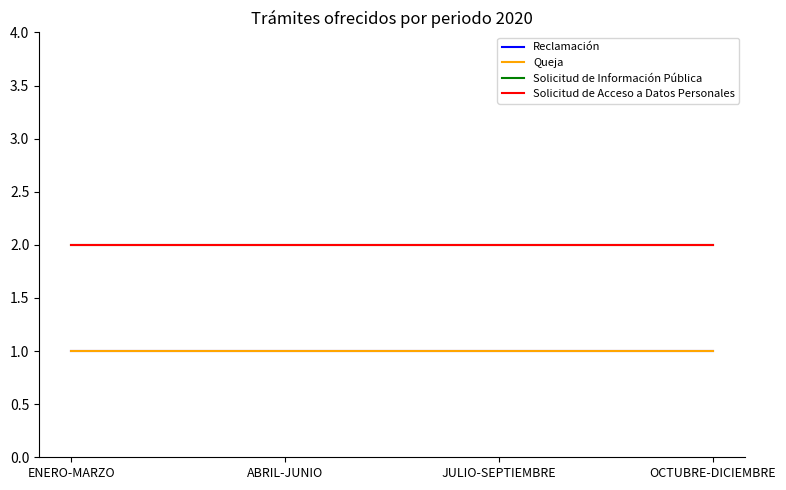

Does the chart display data point markers on the line(s)?

No